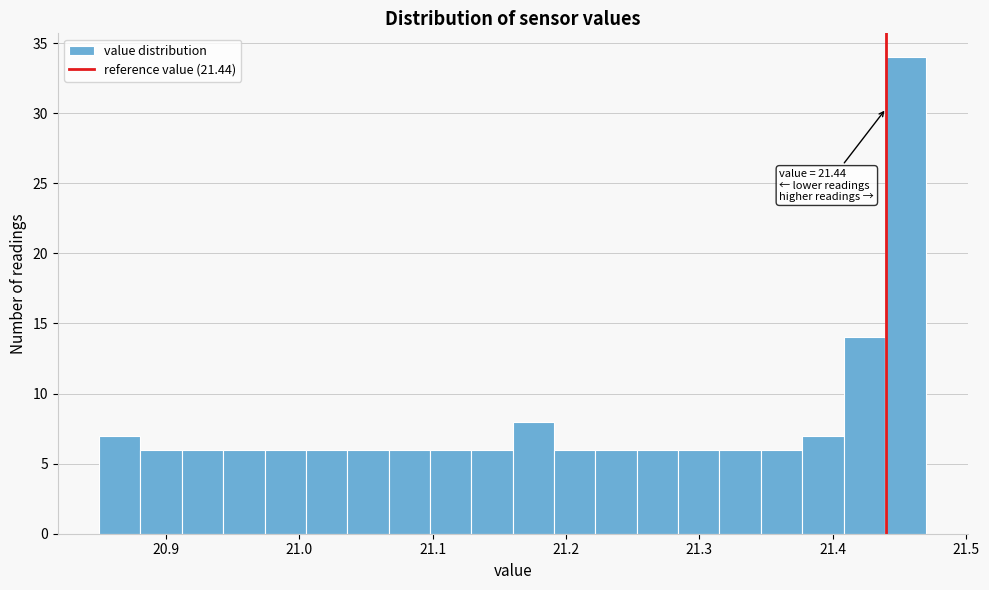

Read against the x-axis, roughly where is the centre of the tallest bar?

21.45